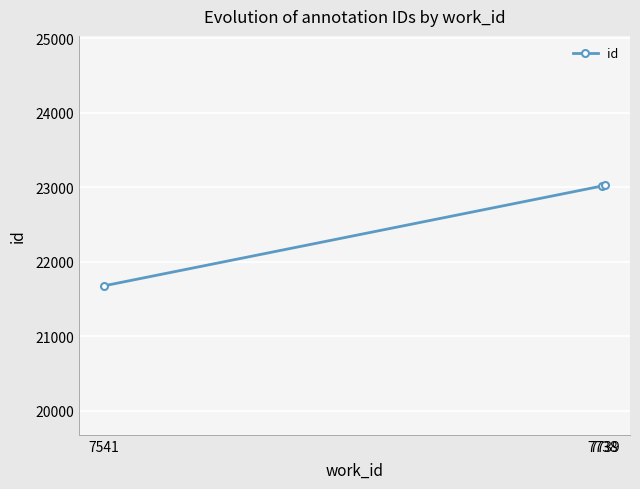

Is this an area chart (filled region under the line)?

No